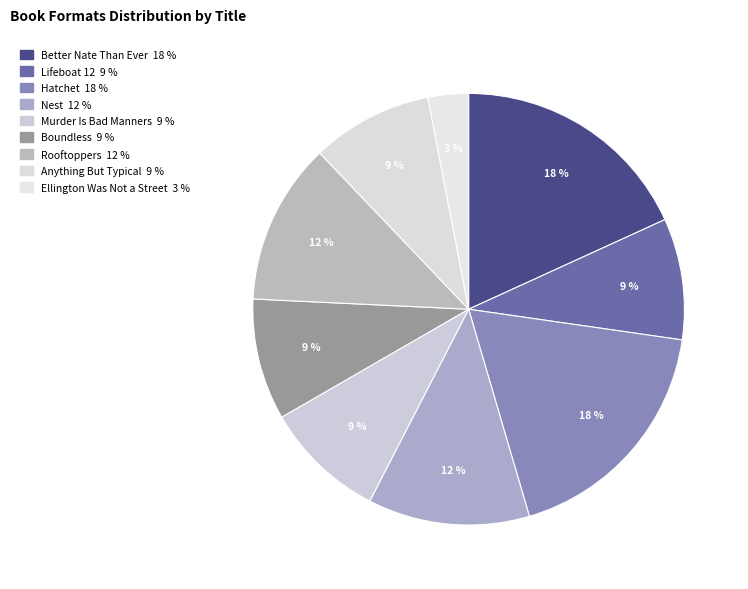

What percentage is the Rooftoppers slice, to the nearest percent?

12%